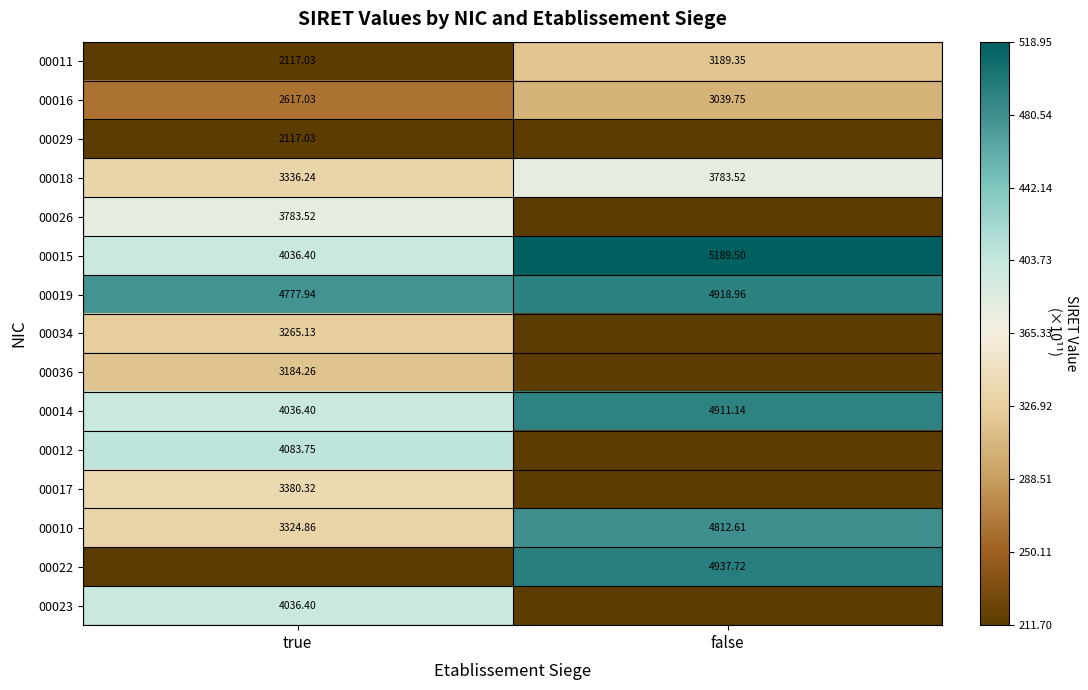

Which has a higher value, false or true?

false